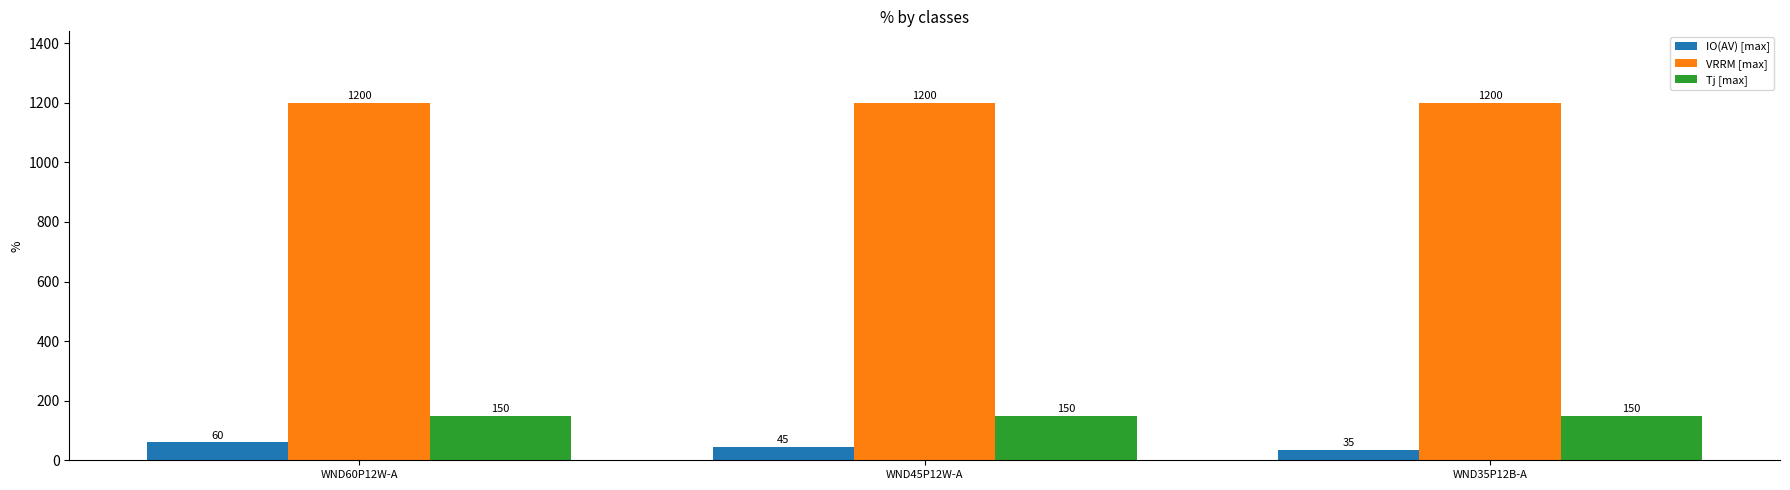

What is the average value of the IO(AV) [max] series?

47